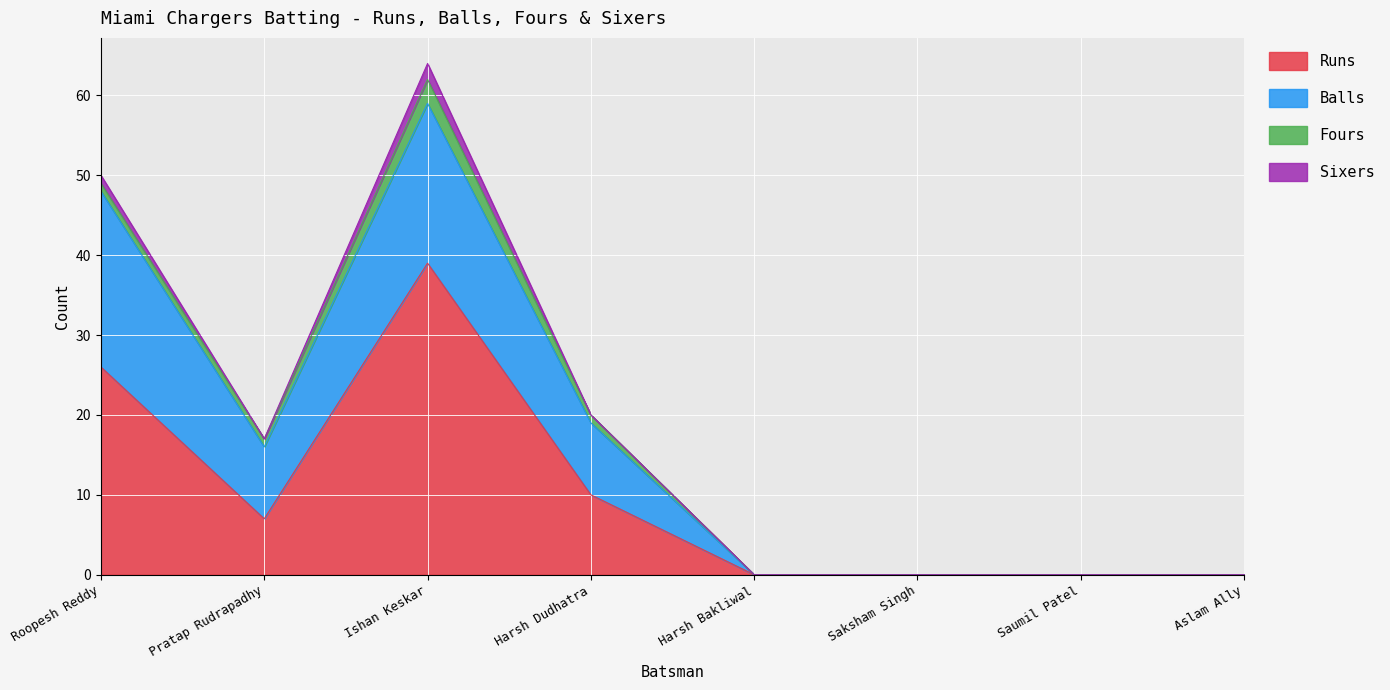

At which category is the sum across all series the highest?

Ishan Keskar